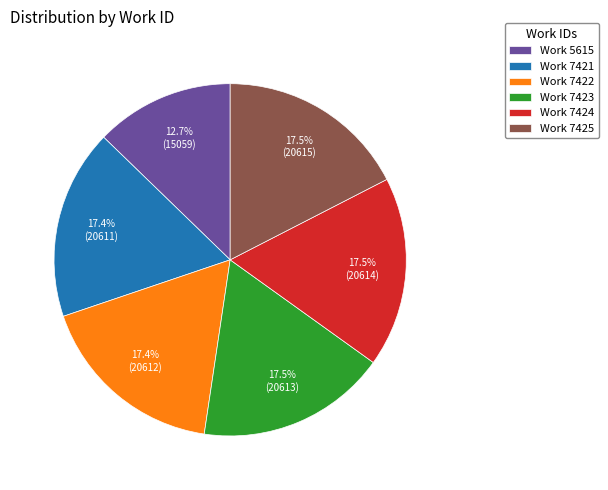

Approximately how many times larger is the value at Work 7424 compared to Work 7421?

1.0